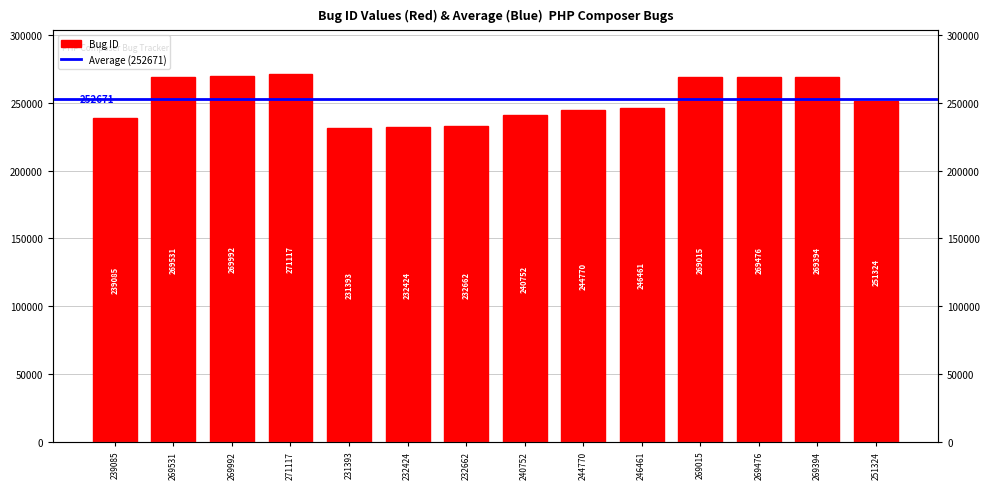

What is the value of the 2nd bar from the left?

269531